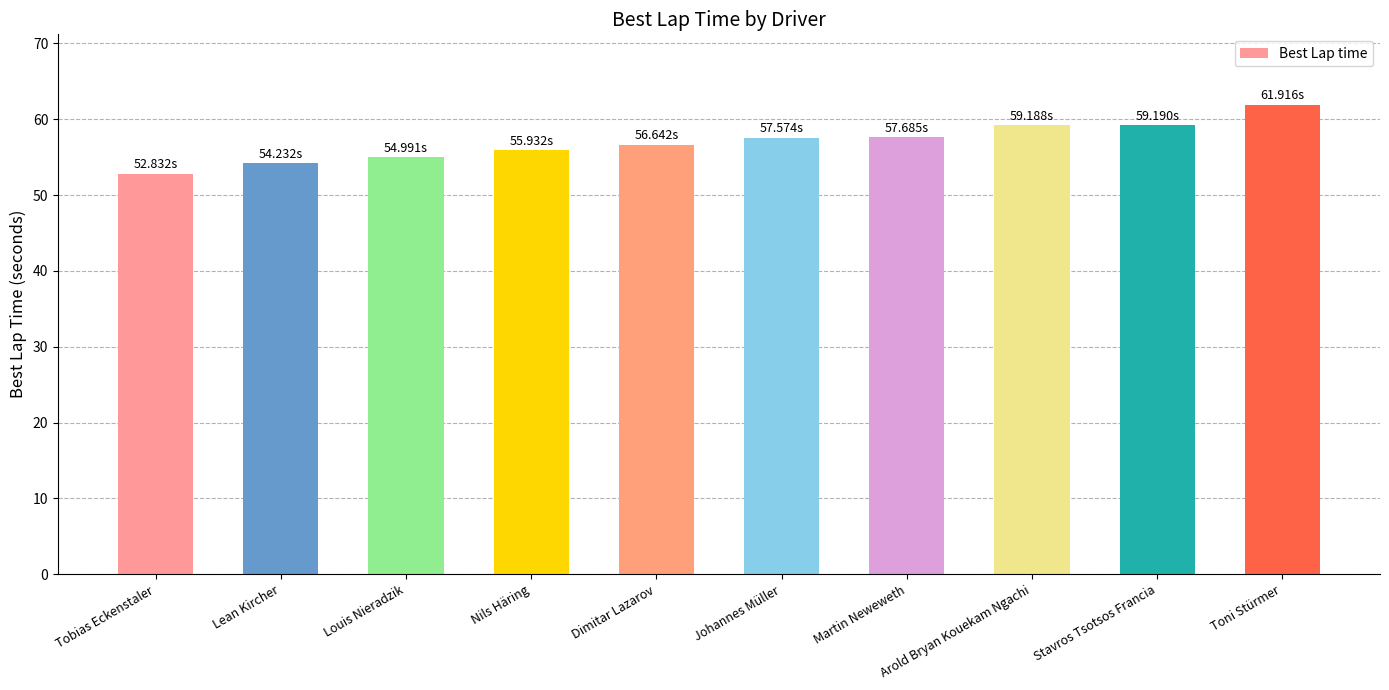

What is the difference between the values at Arold Bryan Kouekam Ngachi and Louis Nieradzik?

4.2